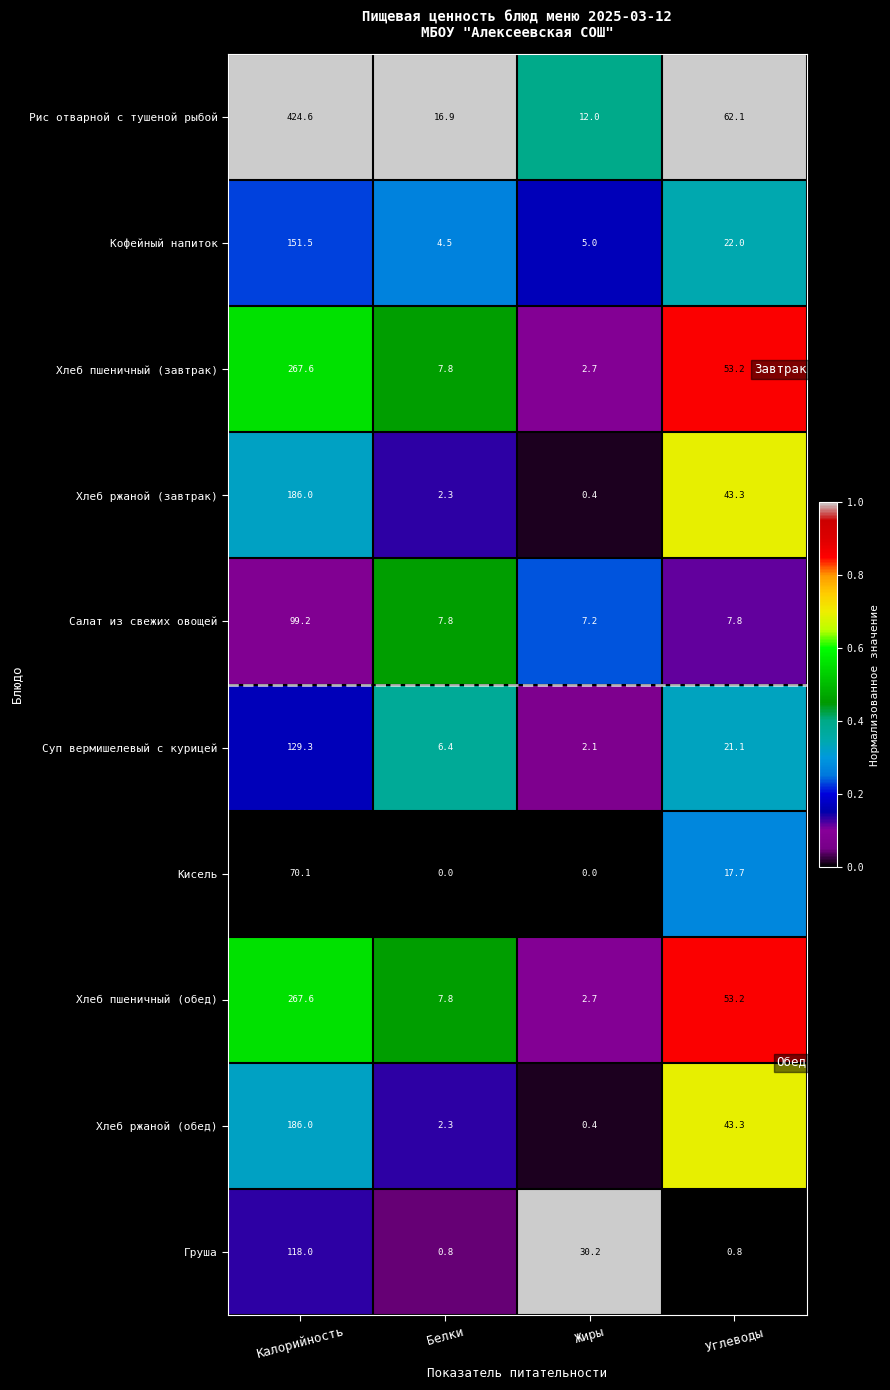

At which category is the sum across all series the highest?

Калорийность